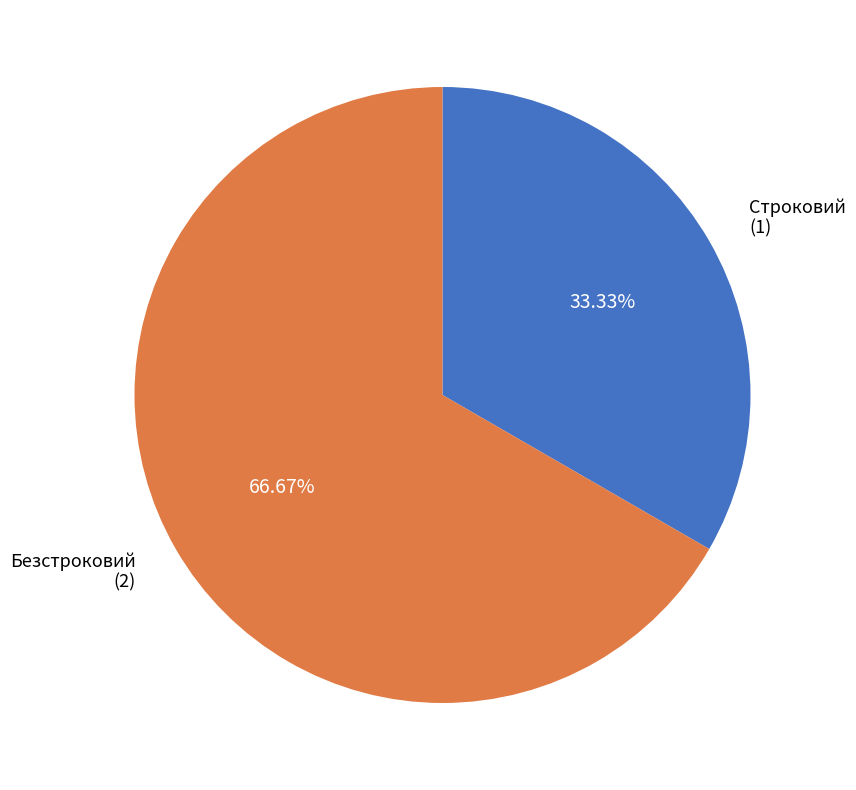

What percentage is the Безстроковий slice, to the nearest percent?

67%